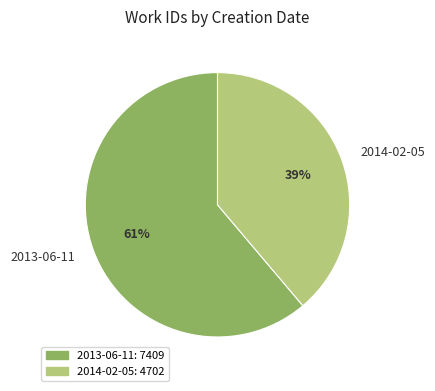

To the nearest percent, what is the combined percentage of 2013-06-11 and 2014-02-05?

100%